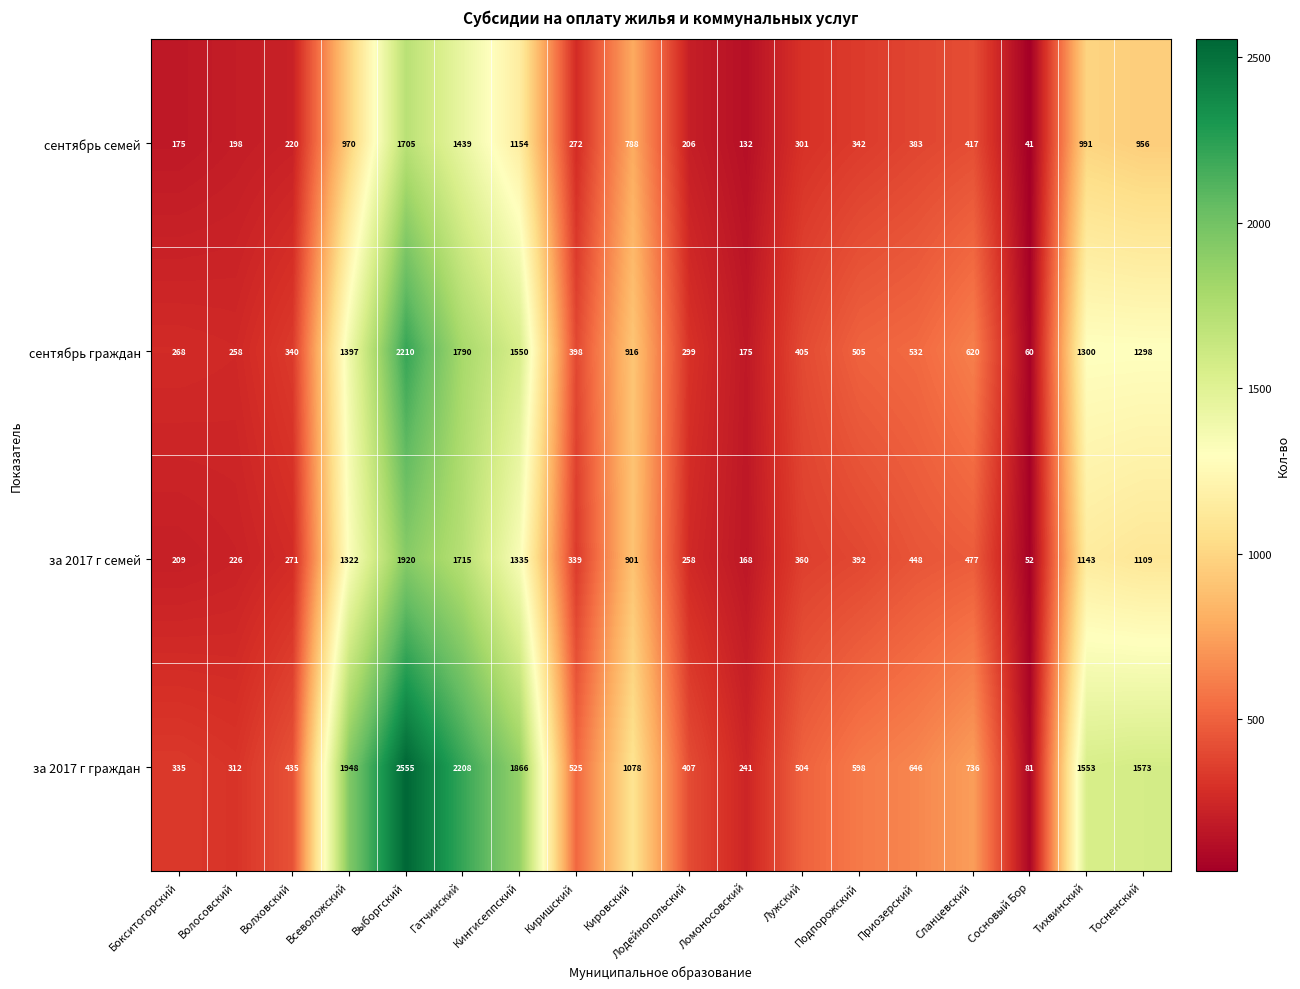

List the series in order of their peak value, lowest first.

сентябрь семей, за 2017 г семей, сентябрь граждан, за 2017 г граждан